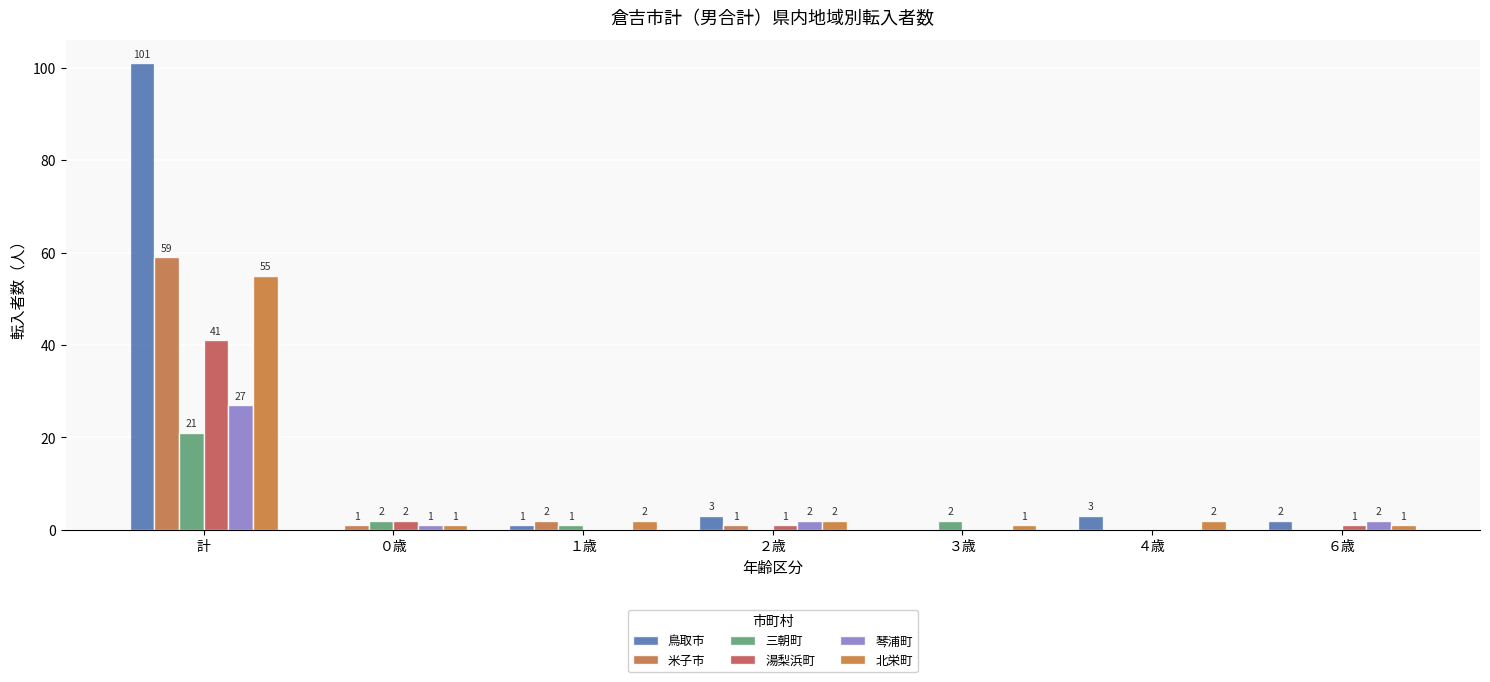

Where is 鳥取市 nearest to the value 50?

２歳